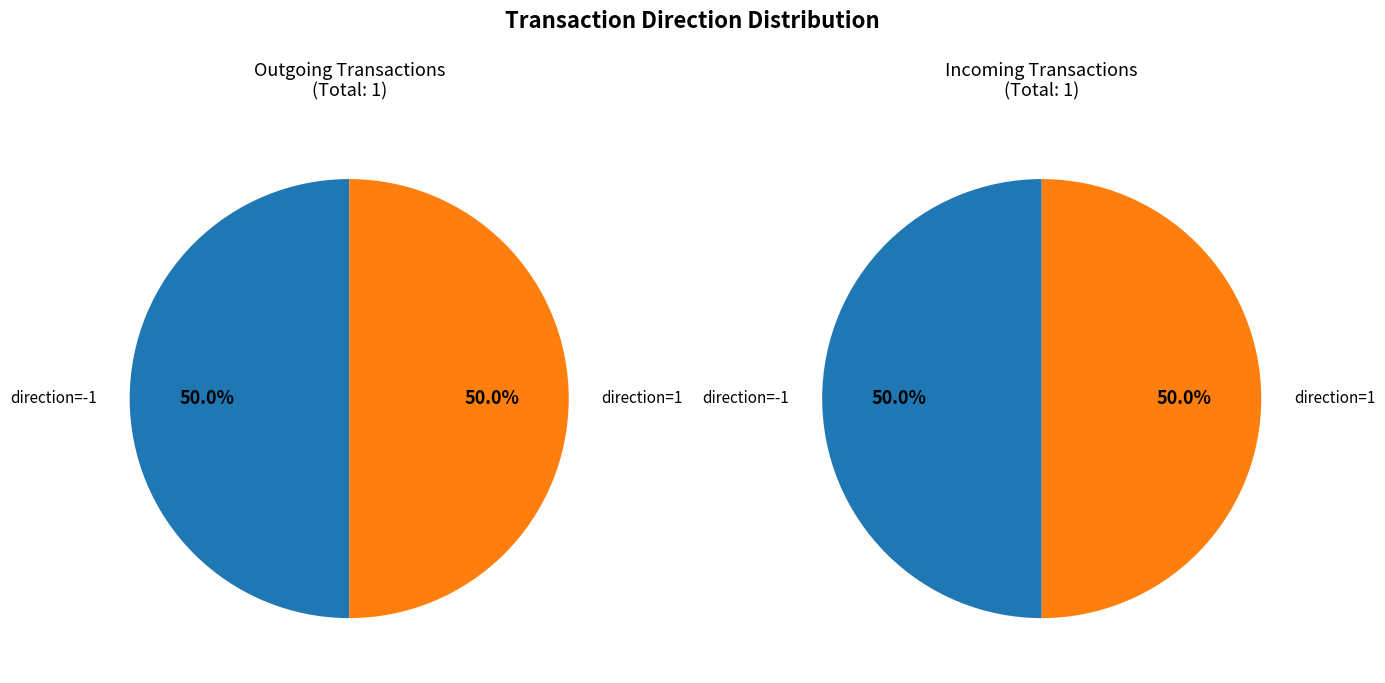

What is the total percentage of direction=-1 and direction=1?

100.0%